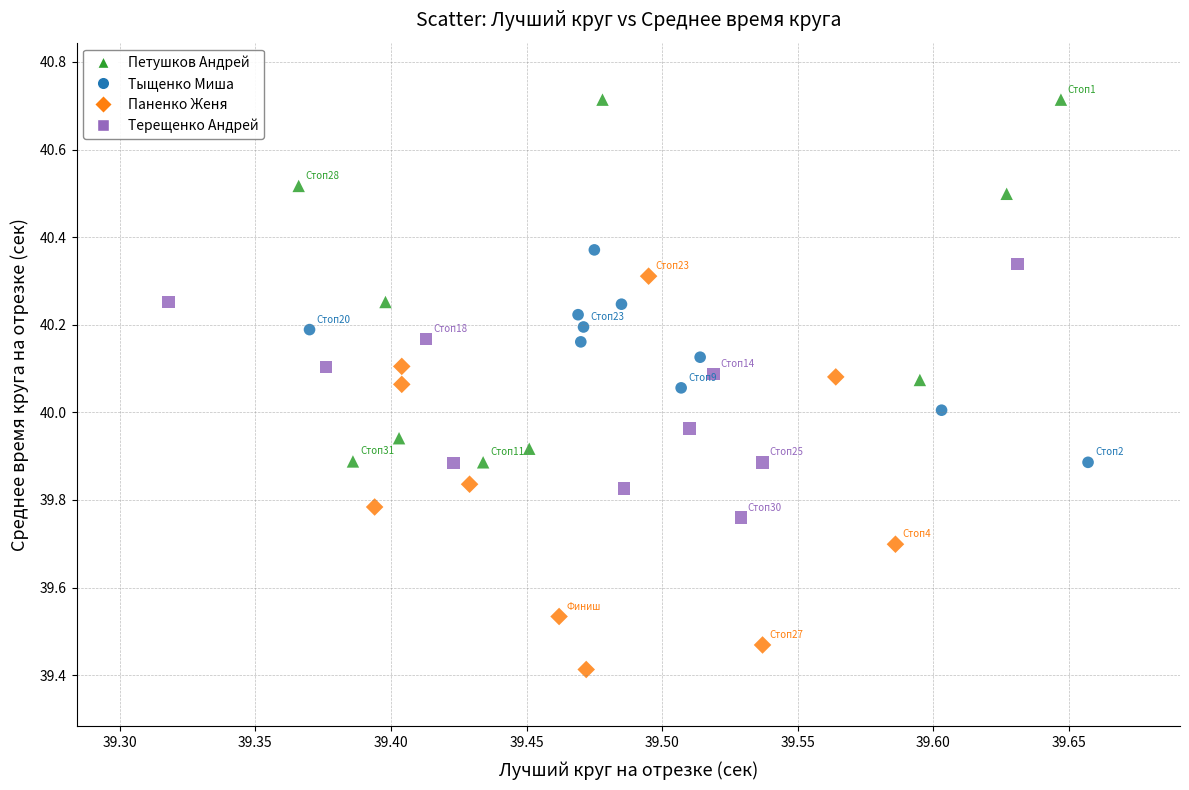

Which series contains the highest Y value?

Петушков Андрей